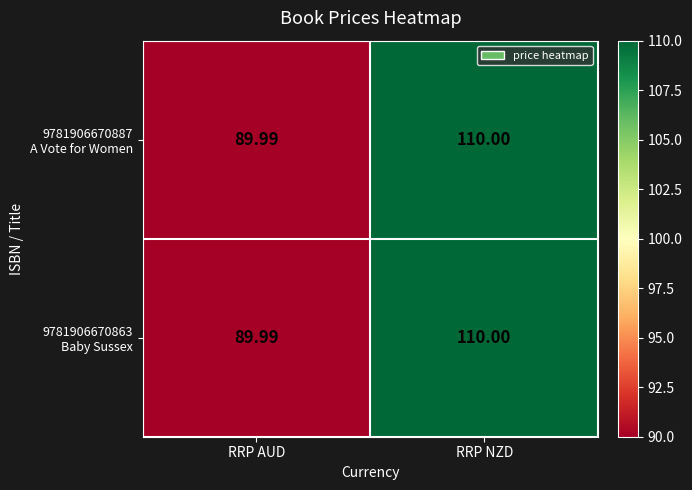

At which category is the sum across all series the highest?

RRP NZD